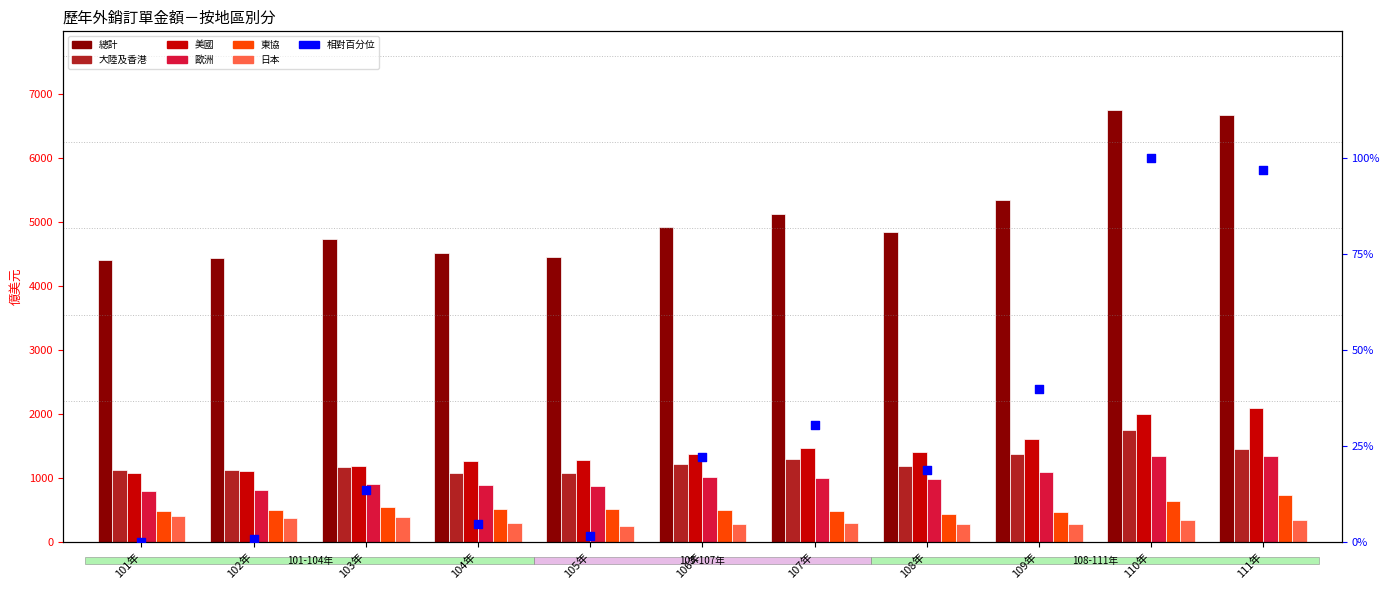

Which series has the largest total across all categories?

總計